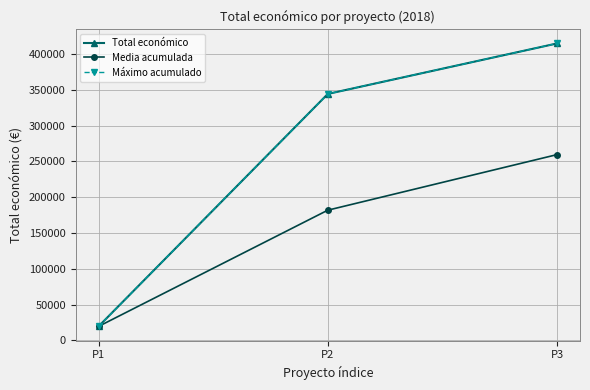

The value of Total económico at P2 is 602383.6. True or false?

False